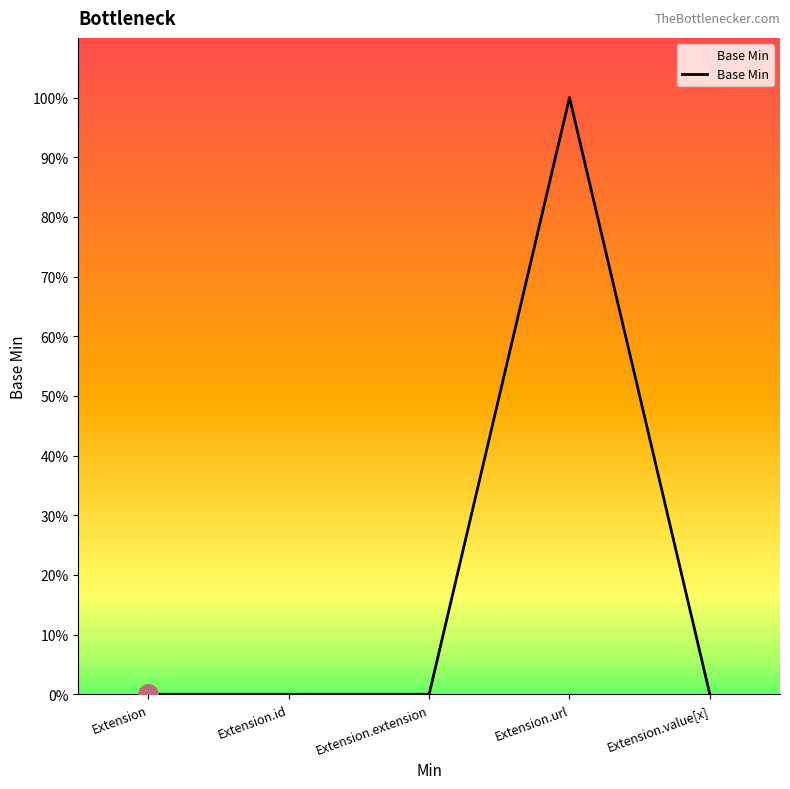

Which category has the highest value across all series?

Extension.url